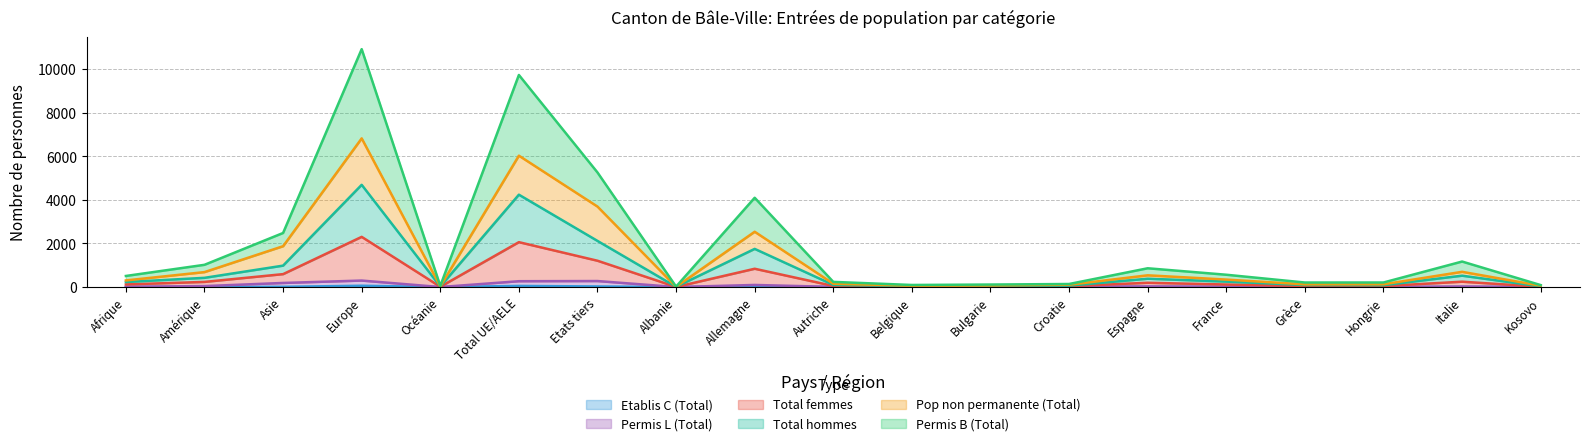

Which category has the lowest value across all series?

Kosovo